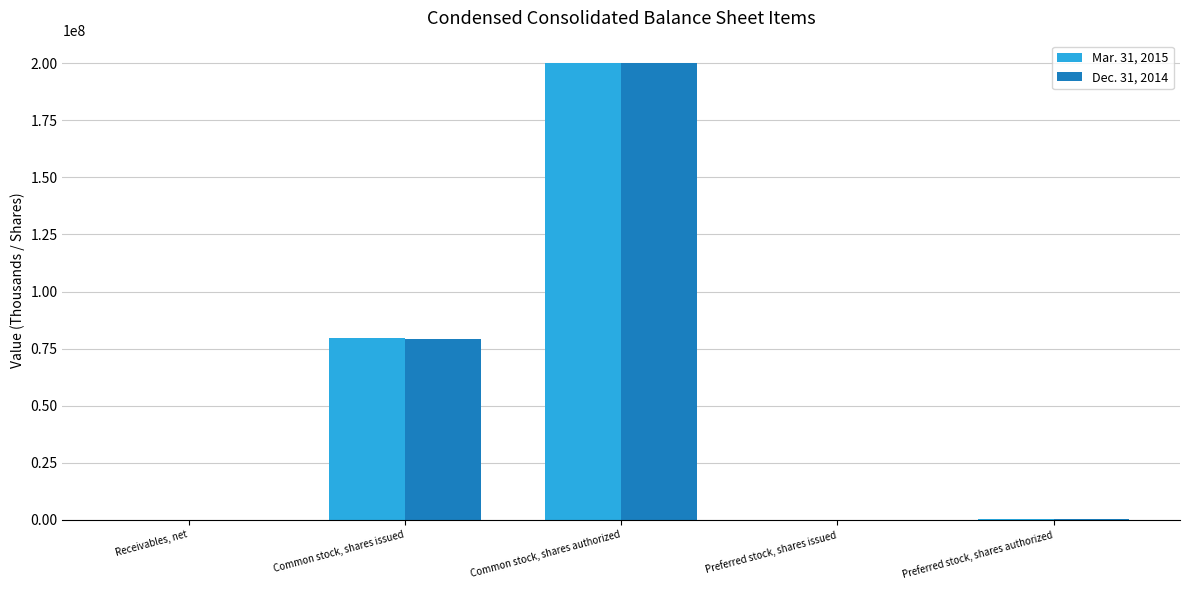

Which category has the highest value in the Dec. 31, 2014 series?

Common stock, shares authorized